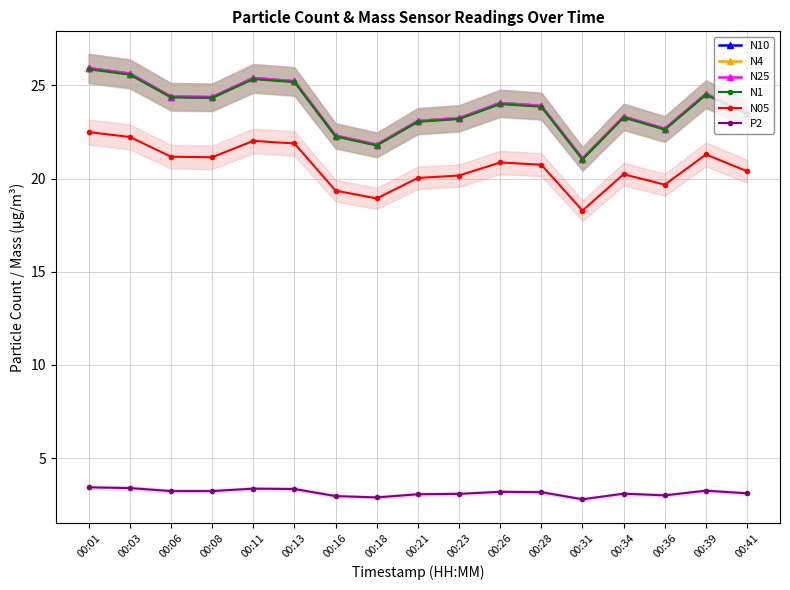

In N05, how many points are lower than both neighbors (excluding endpoints)?

4